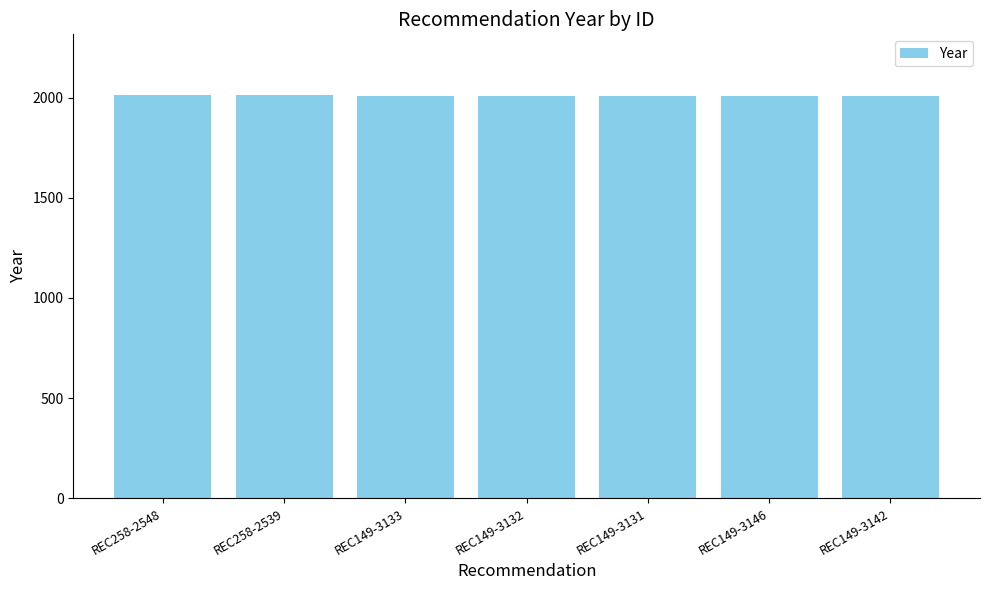

What is the average value?

2010